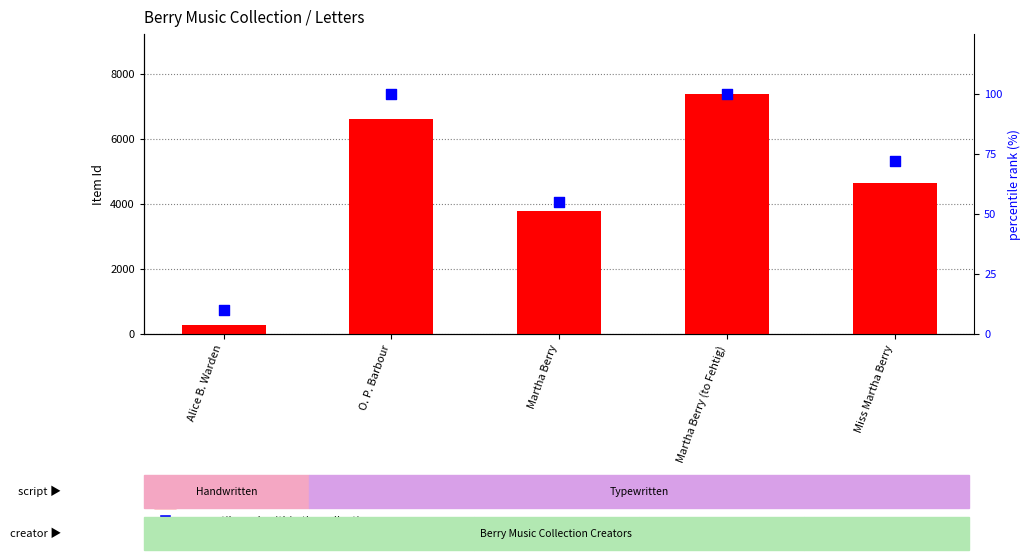

Is the value of percentile rank at Miss Martha Berry greater than the value of Item Id at Martha Berry (to Fehtig)?

No